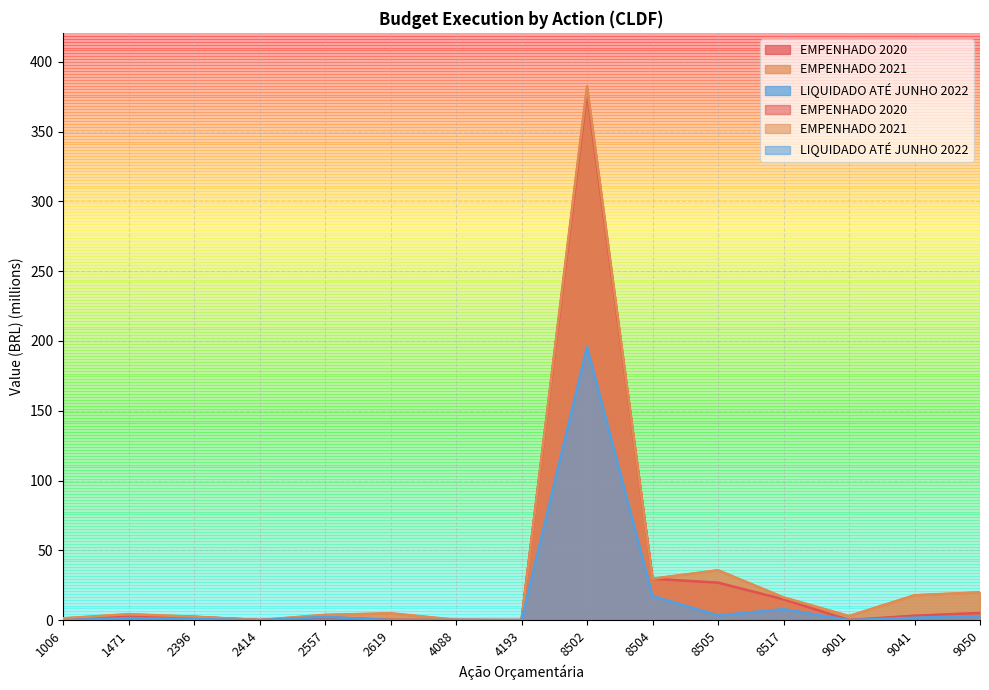

What are all the series names shown in the legend?

EMPENHADO 2020, EMPENHADO 2021, LIQUIDADO ATÉ JUNHO 2022